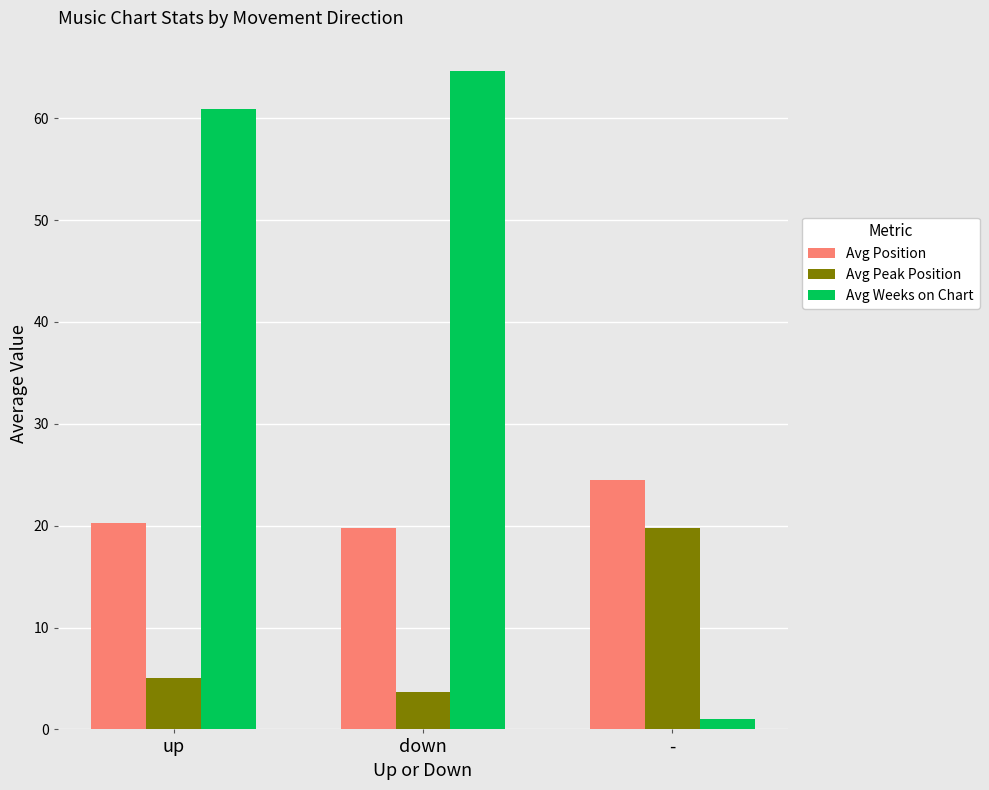

What is the label of the 1st bar from the left?

up